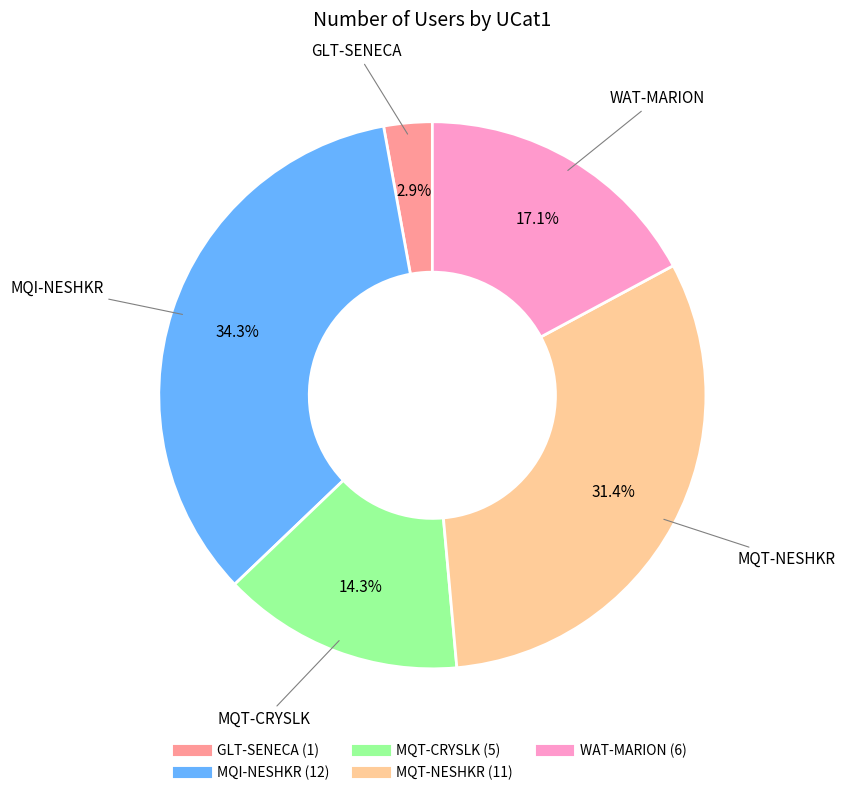

Count the number of slices in the pie.

5